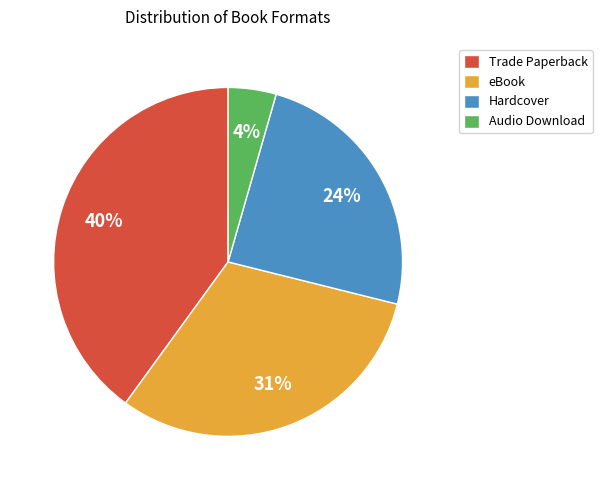

What percentage is the eBook slice, to the nearest percent?

31%